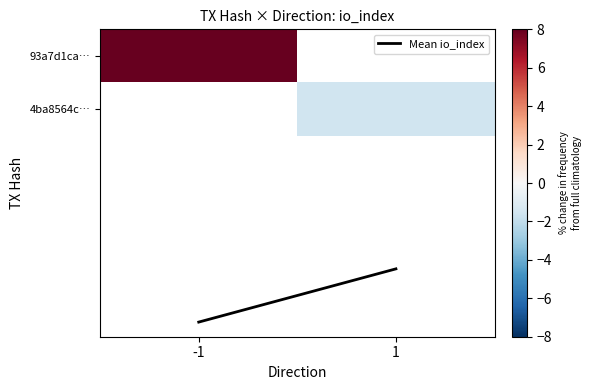

Rank the categories by 93a7d1ca… value from highest to lowest.

-1, 1